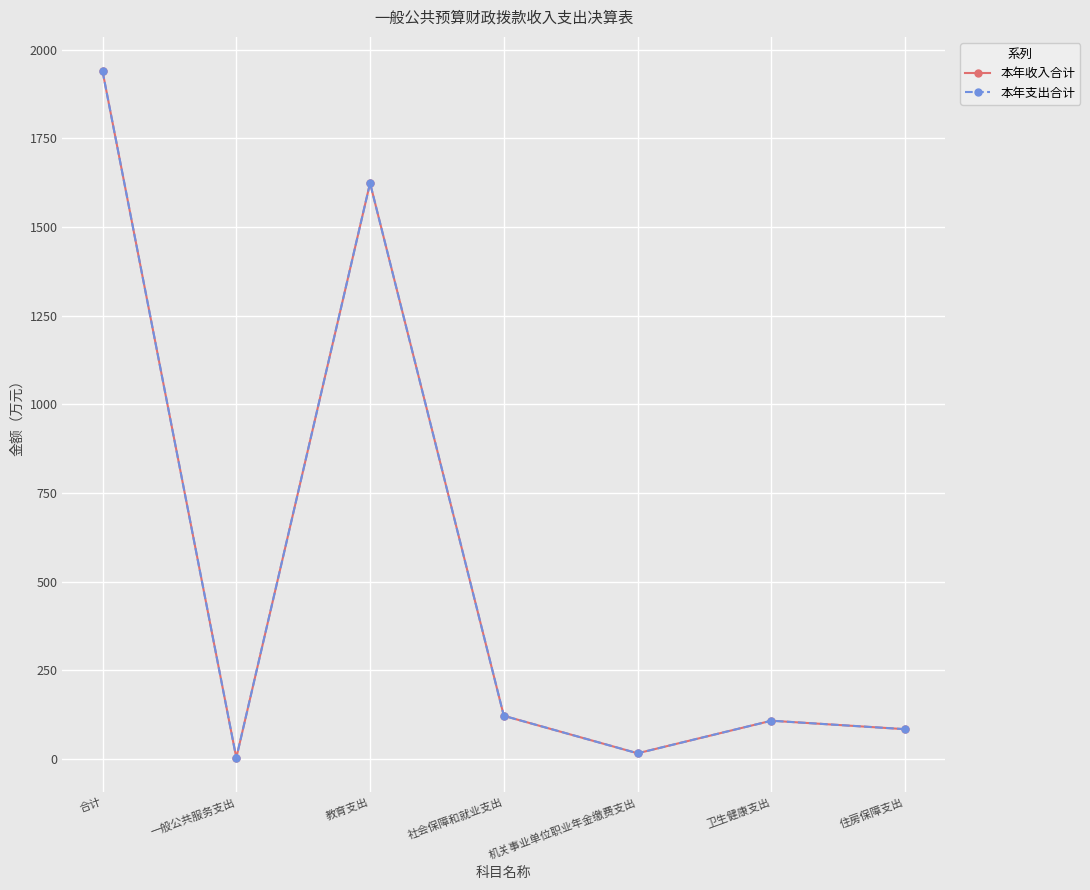

The value of 本年支出合计 at 住房保障支出 is 110.9. True or false?

False